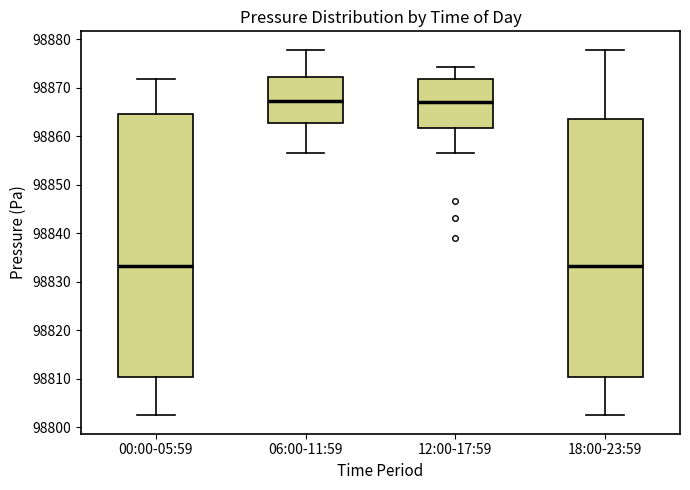

Reading left to right, transcribe this box plot: for each box, give where its median line is, the range the box spans, and where its two whiskers end, as read against the y-axis. The values are not printed on the chart, so give them approximately, as read against the axis.

00:00-05:59: median 98833, box 98810 to 98865, whiskers 98802 to 98872
06:00-11:59: median 98867, box 98863 to 98872, whiskers 98857 to 98878
12:00-17:59: median 98867, box 98862 to 98872, whiskers 98857 to 98874
18:00-23:59: median 98833, box 98810 to 98864, whiskers 98802 to 98878